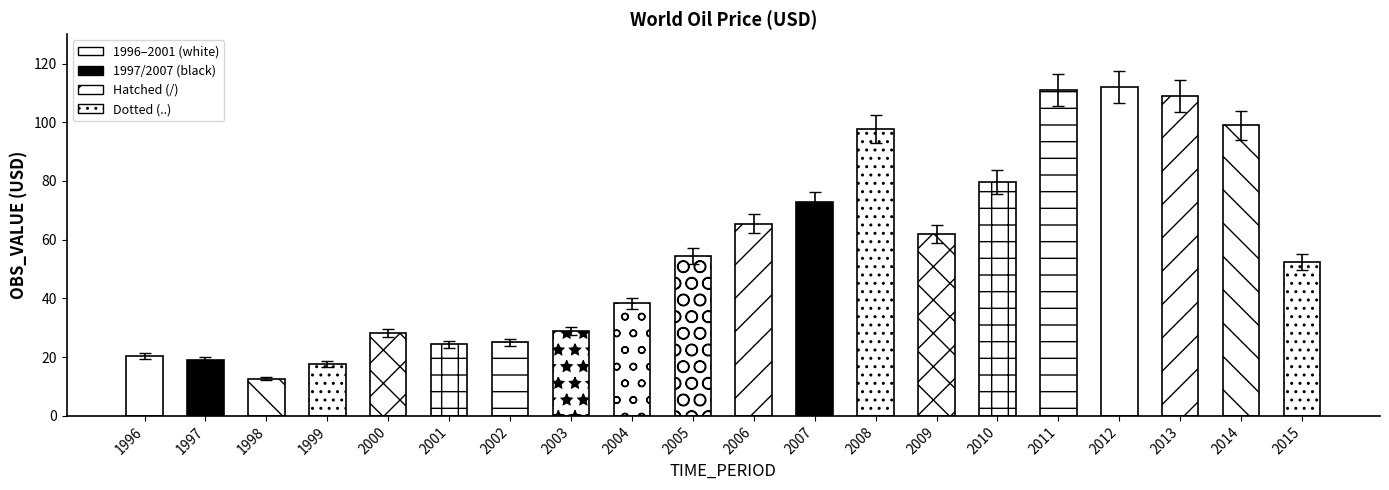

Is it true that the value at 2001 is 11.5?

False